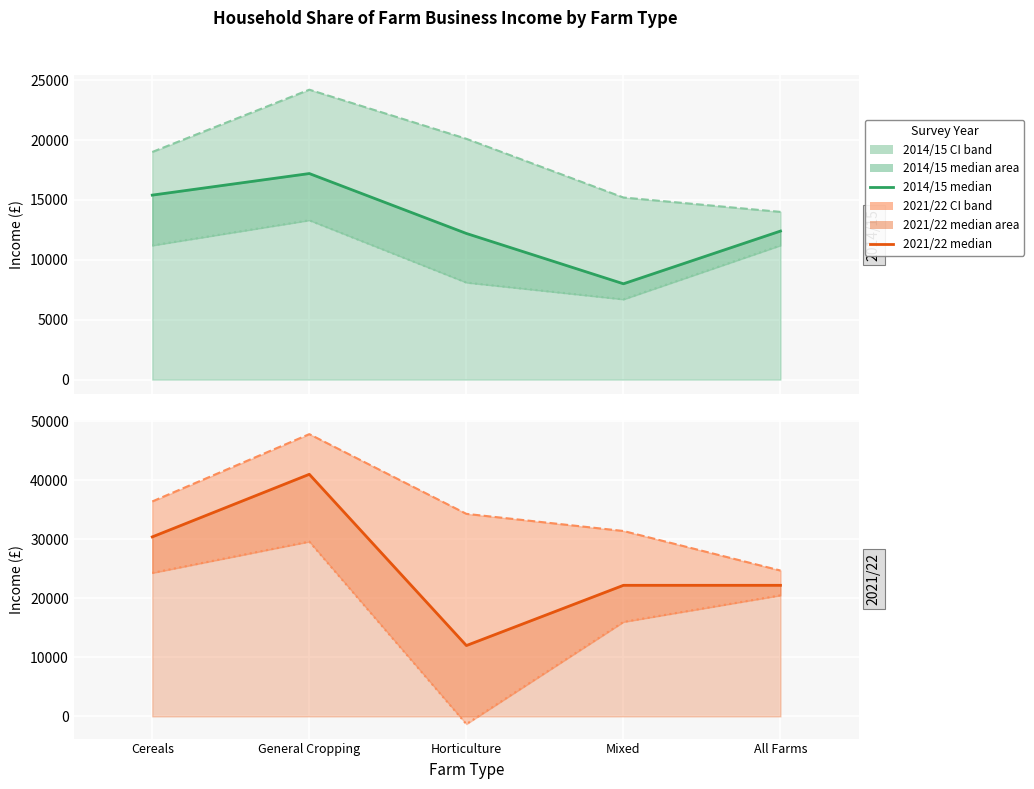

What is the value of the 2021/22 median point at the 5th from the left?

22200